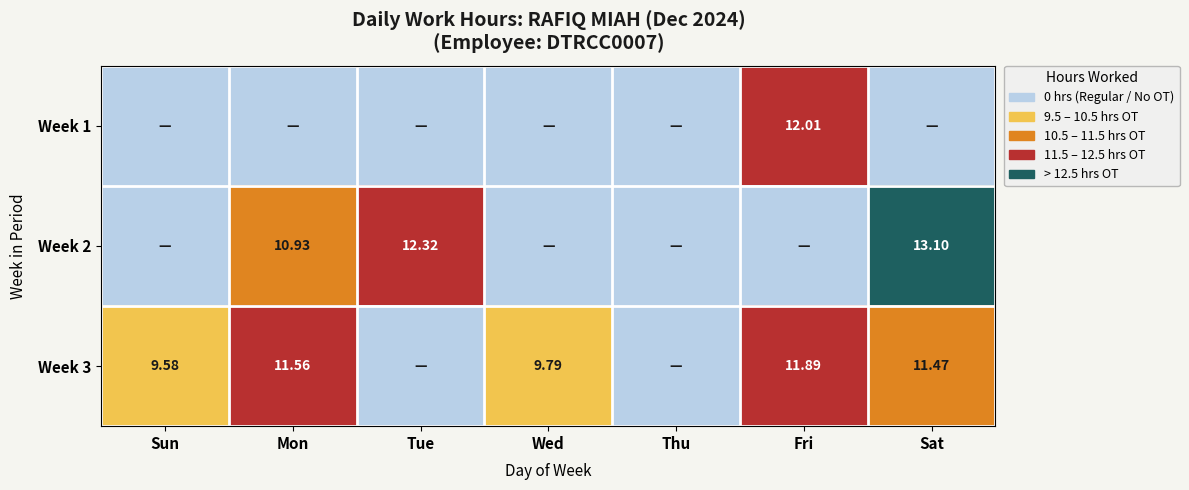

How many values in Week 1 are above zero?

1